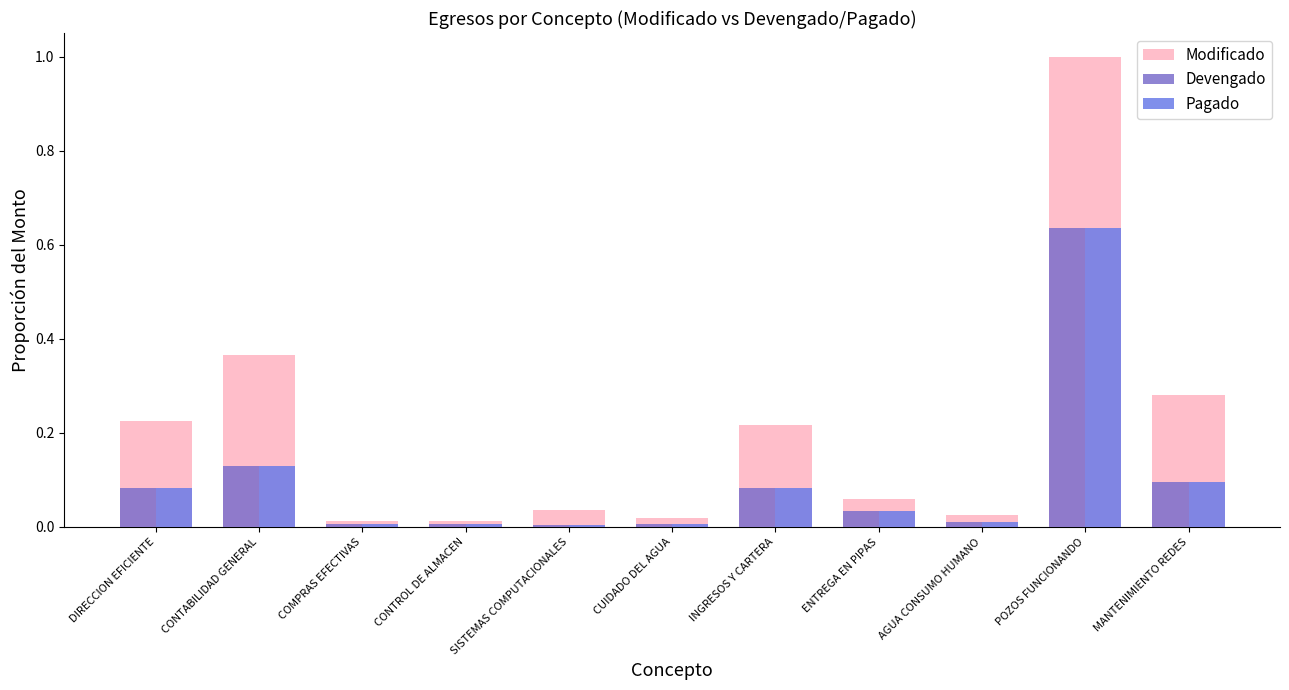

Are the bars grouped side by side (vs. stacked)?

Yes